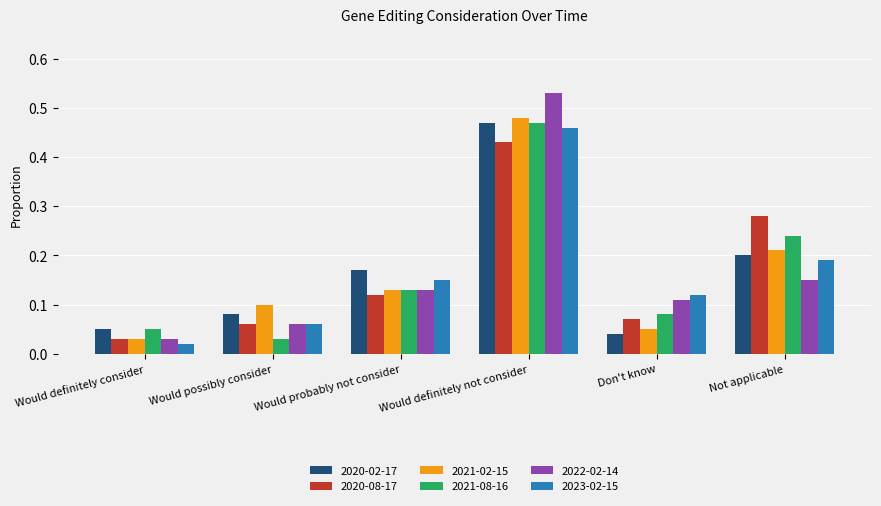

What is the label of the 3rd bar from the left?

Would probably not consider